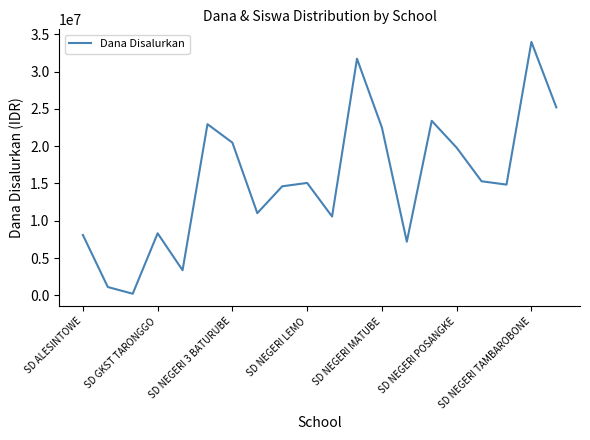

What is the difference between the maximum and minimum values?

33750000